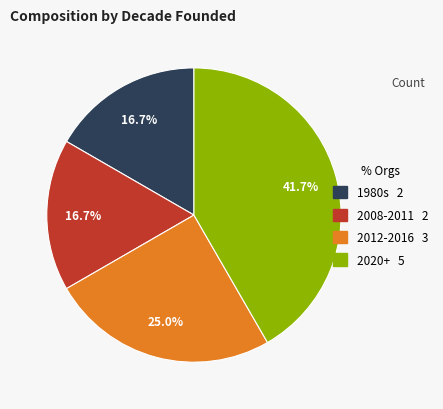

Does any single category account for the majority?

No